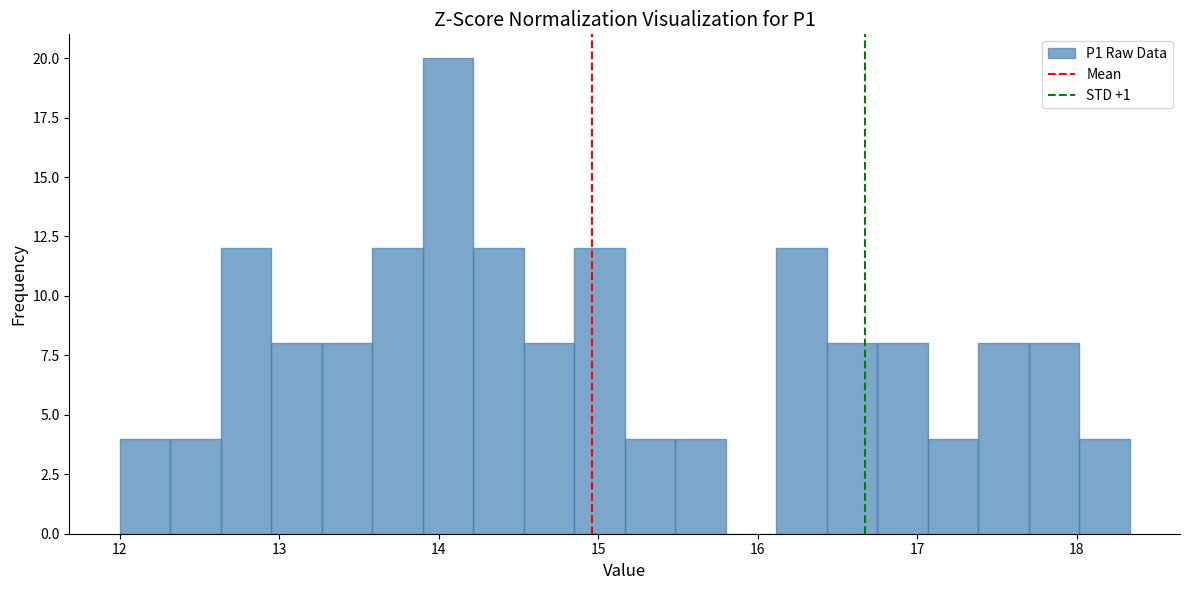

Read against the x-axis, roughly where is the centre of the tallest bar?

14.1